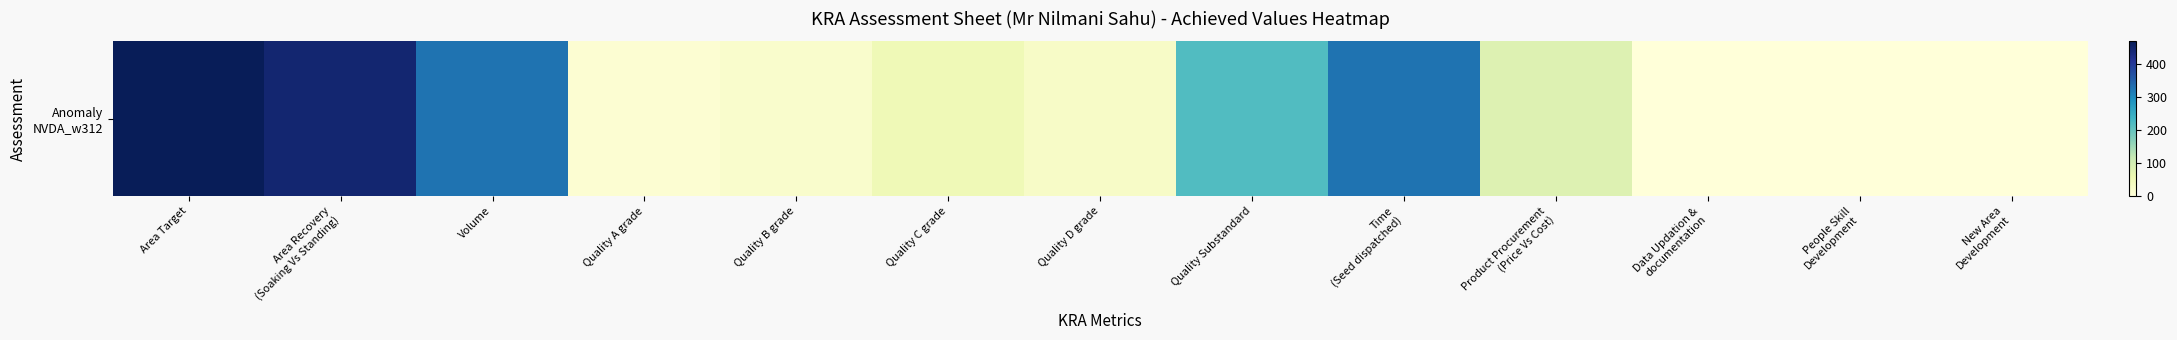

What value does the data have at Volume?

326.8